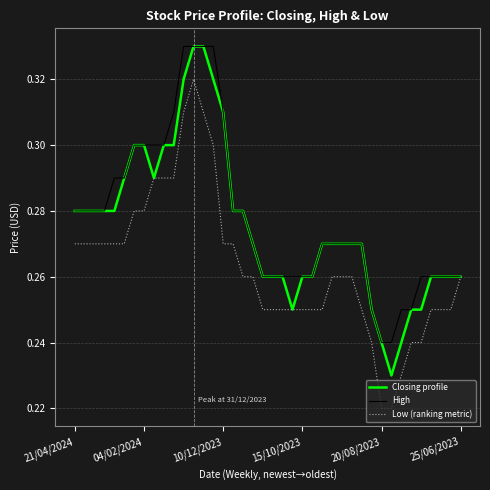

What is the average value of the Low (ranking metric) series?

0.3